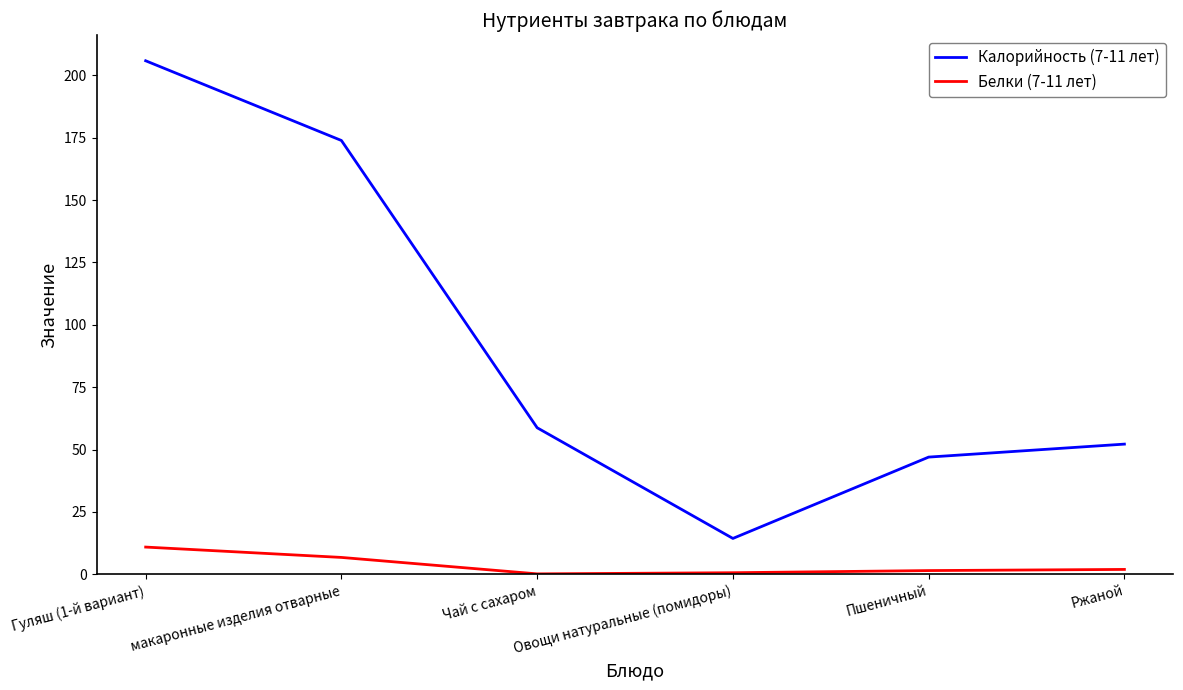

Which series changed the most between Гуляш (1-й вариант) and Пшеничный?

Калорийность (7-11 лет)